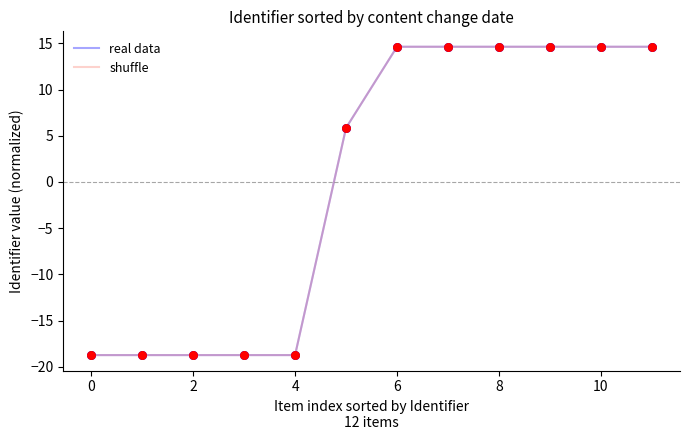

What is the lowest value of the shuffle series?

-18.7